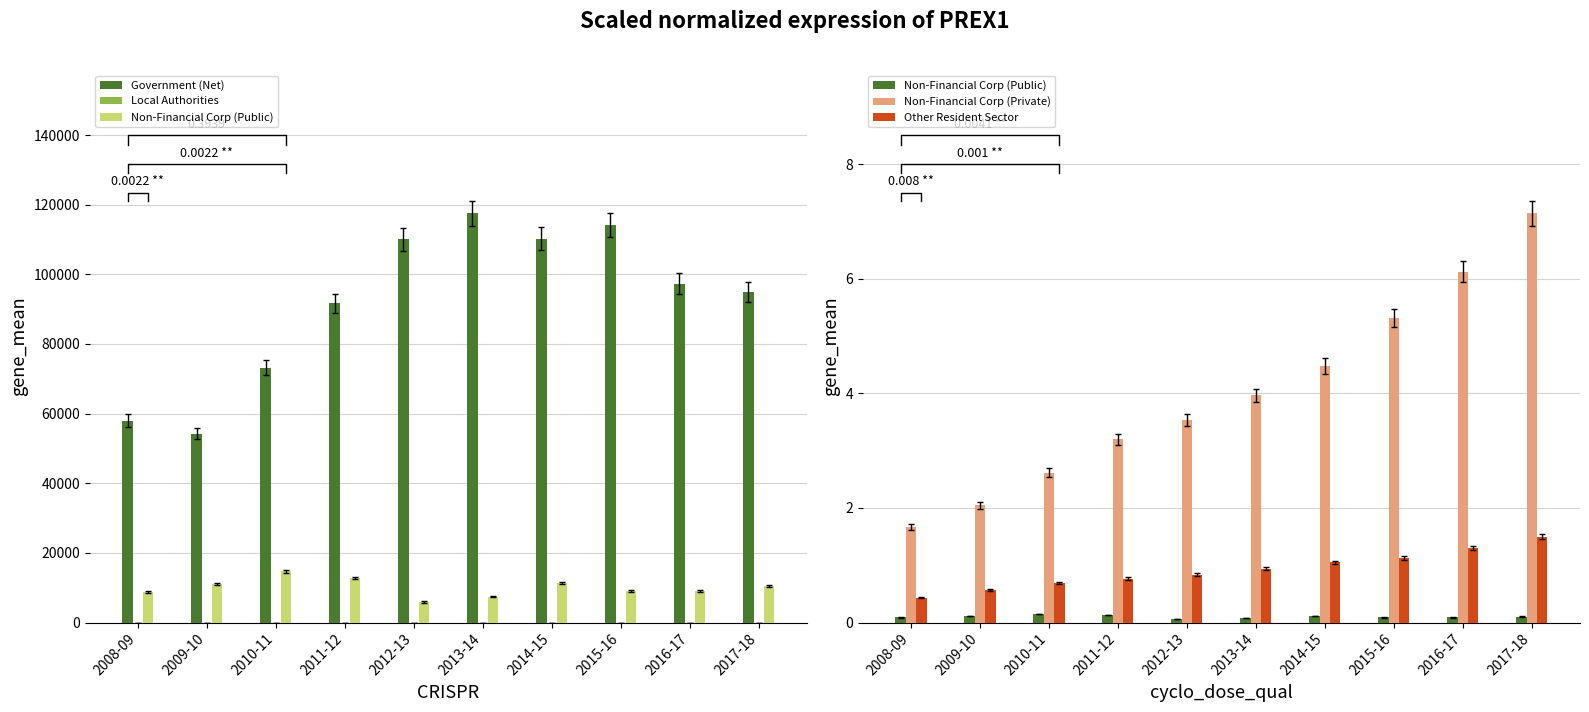

How many bars are there in total?

50